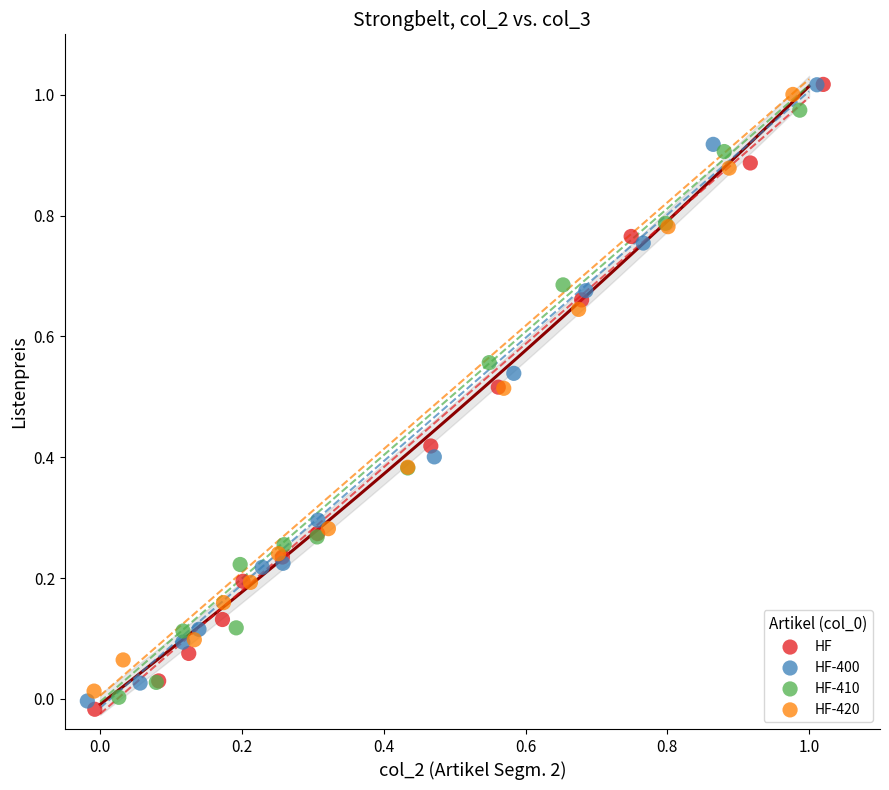

What are all the series names shown in the legend?

HF, HF-400, HF-410, HF-420